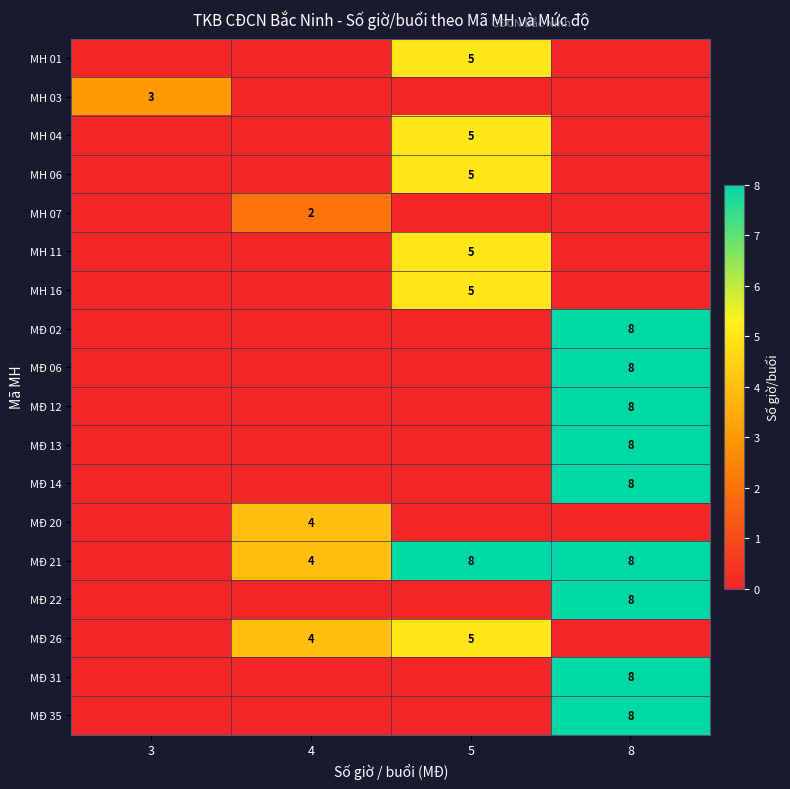

What is the total value across all series at 3?

3